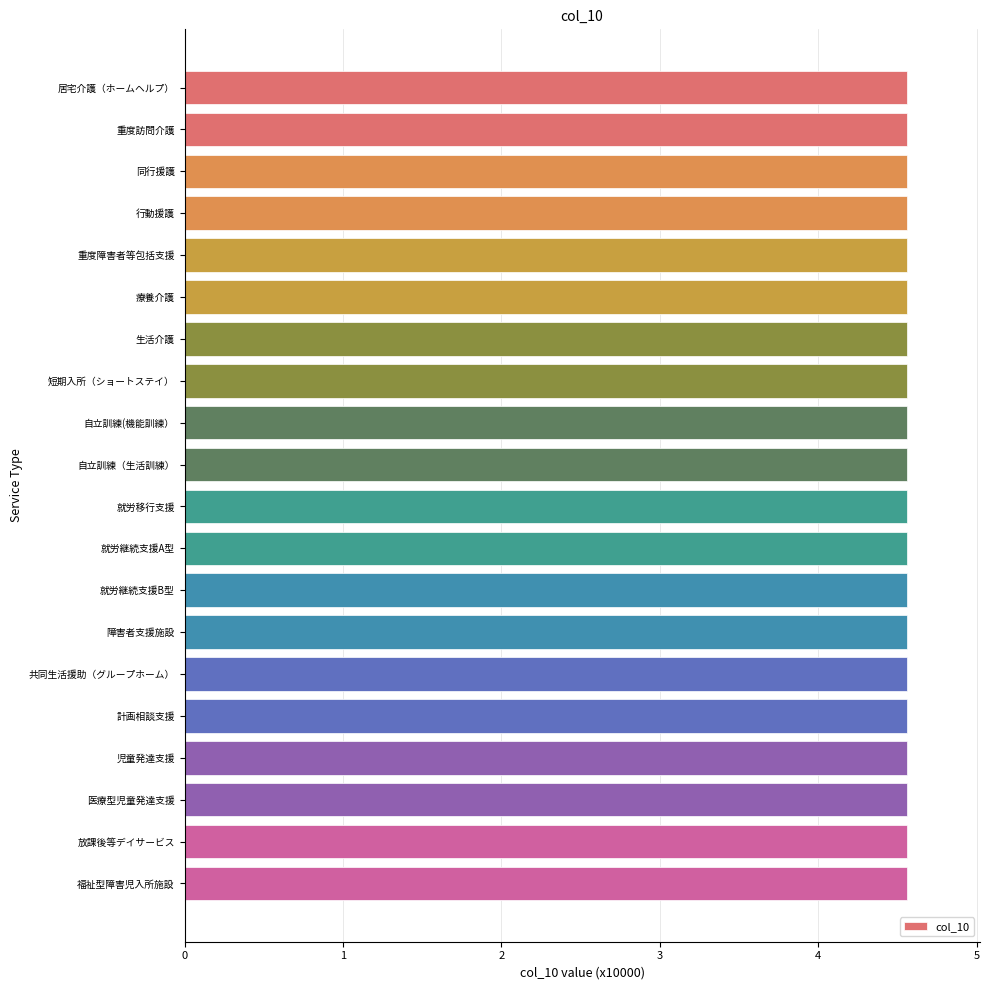

Reading top to bottom, extract all data points from this chart.

居宅介護（ホームヘルプ）=4.6	重度訪問介護=4.6	同行援護=4.6	行動援護=4.6	重度障害者等包括支援=4.6	療養介護=4.6	生活介護=4.6	短期入所（ショートステイ）=4.6	自立訓練(機能訓練）=4.6	自立訓練（生活訓練）=4.6	就労移行支援=4.6	就労継続支援A型=4.6	就労継続支援B型=4.6	障害者支援施設=4.6	共同生活援助（グループホーム）=4.6	計画相談支援=4.6	児童発達支援=4.6	医療型児童発達支援=4.6	放課後等デイサービス=4.6	福祉型障害児入所施設=4.6